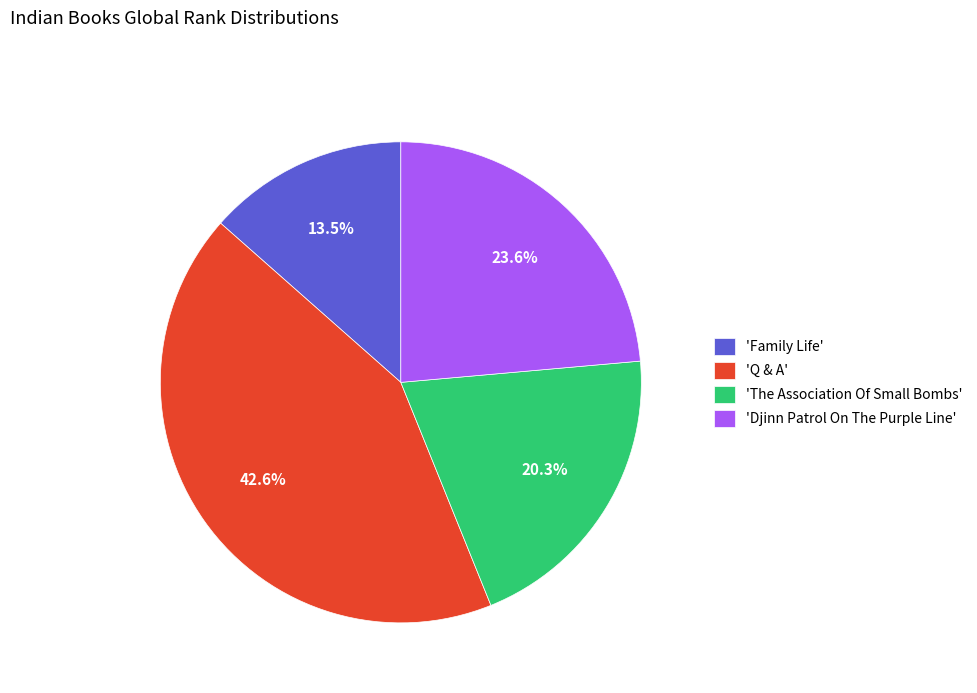

Rank the categories by value from highest to lowest.

'Q & A', 'Djinn Patrol On The Purple Line', 'The Association Of Small Bombs', 'Family Life'